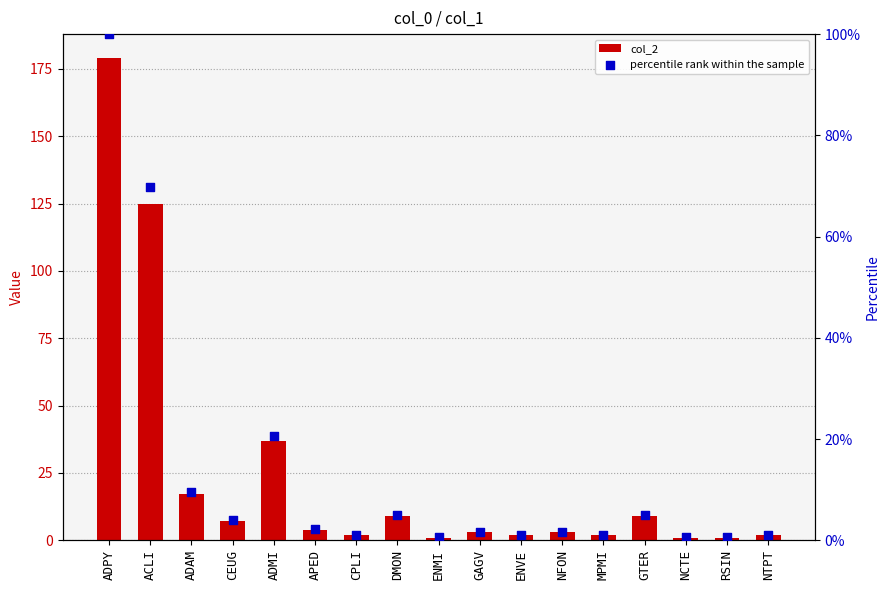

What are all the series names shown in the legend?

col_2, percentile rank within the sample